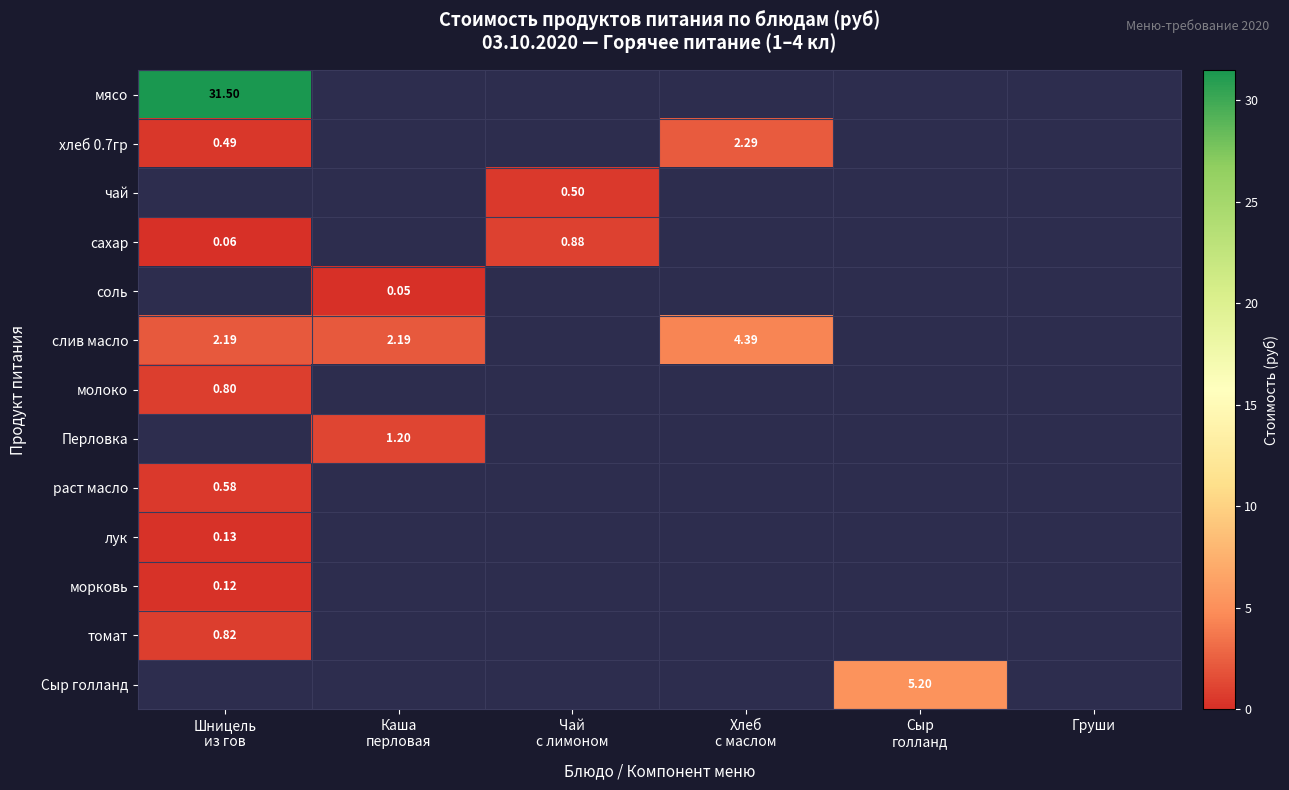

Which series changed the most between Каша перловая and Груши?

слив масло